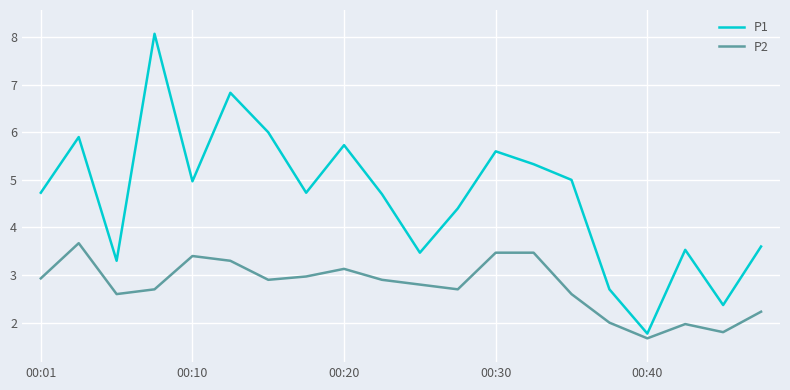

Reading right to left, transcribe all the data shown in this chart.

P1: 3.6	2.4	3.5	1.8	2.7	5.0	5.3	5.6	4.4	3.5	4.7	5.7	4.7	6.0	6.8	5.0	8.1	3.3	5.9	4.7
P2: 2.2	1.8	2.0	1.7	2.0	2.6	3.5	3.5	2.7	2.8	2.9	3.1	3.0	2.9	3.3	3.4	2.7	2.6	3.7	2.9